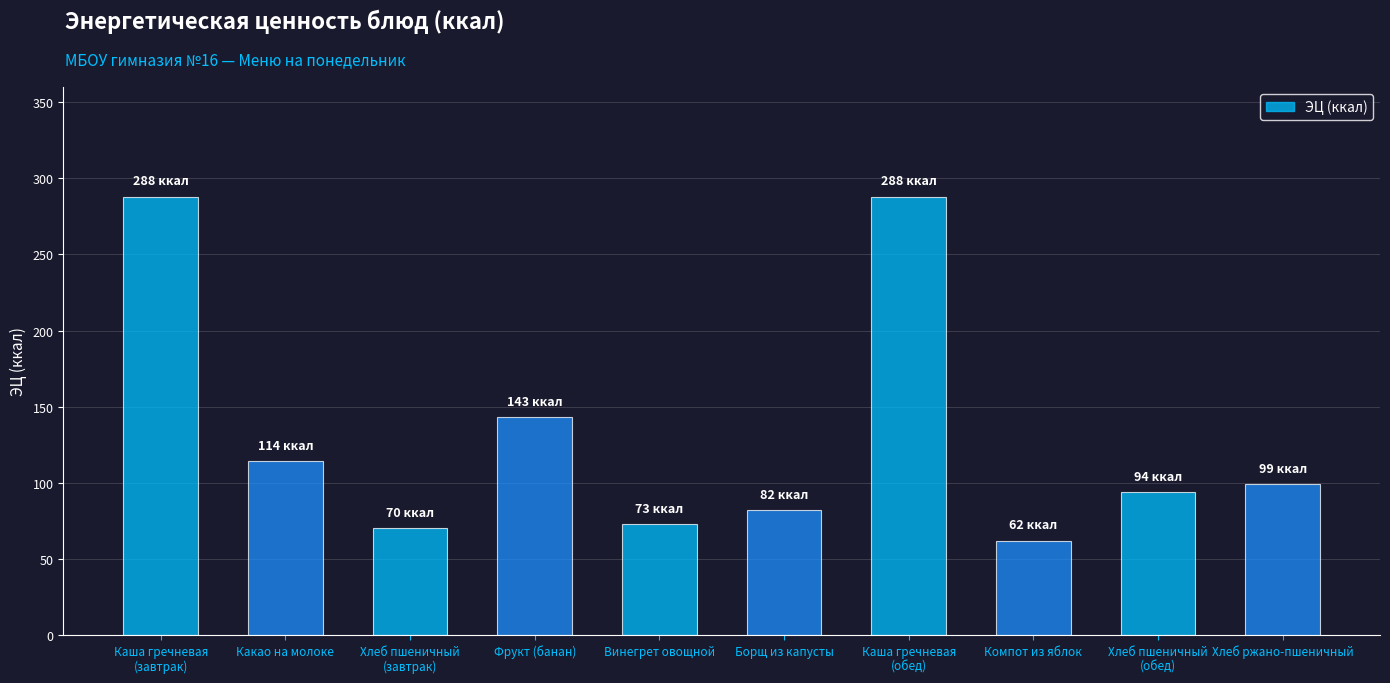

What is the change in value from Каша гречневая
(обед) to Компот из яблок?

-226